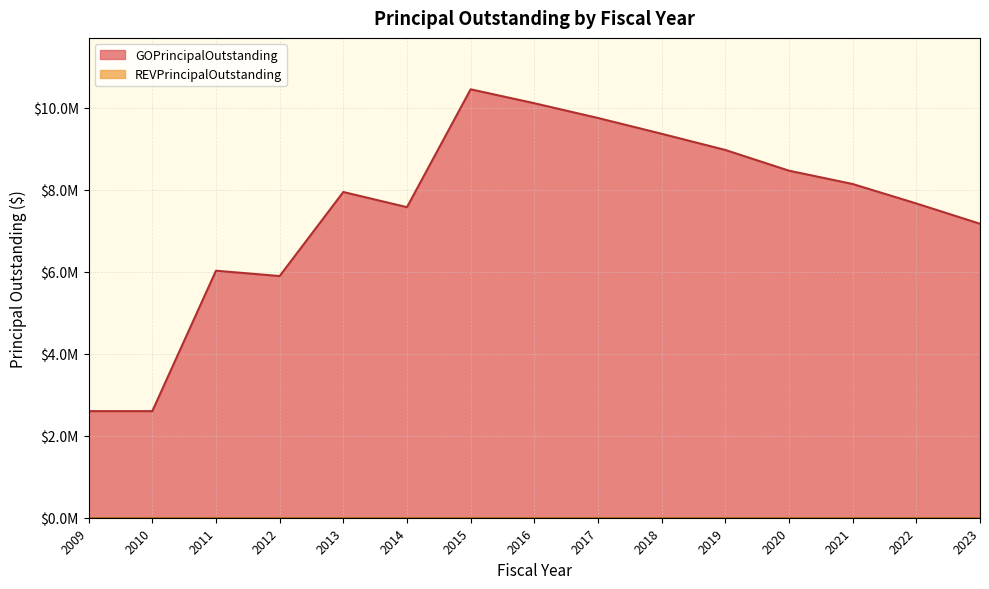

Approximately how many times larger is the value at 2012 compared to 2015?

0.6